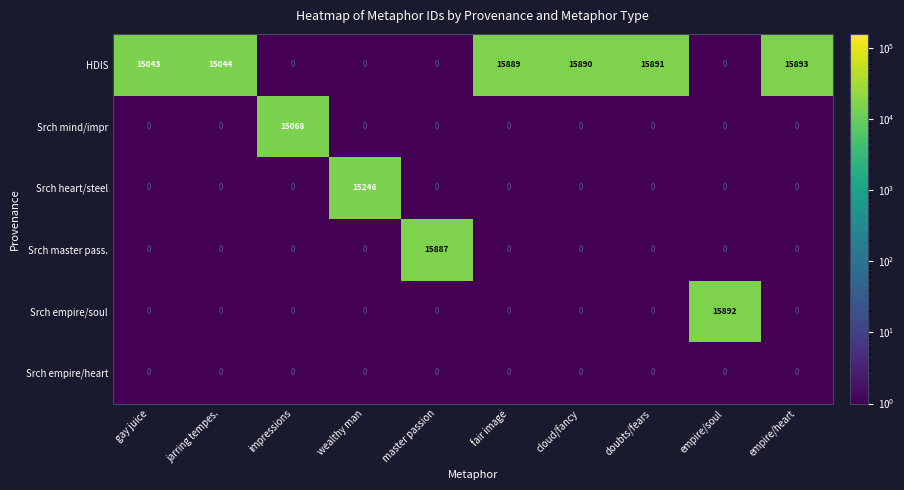

At which category is the sum across all series the highest?

empire/heart